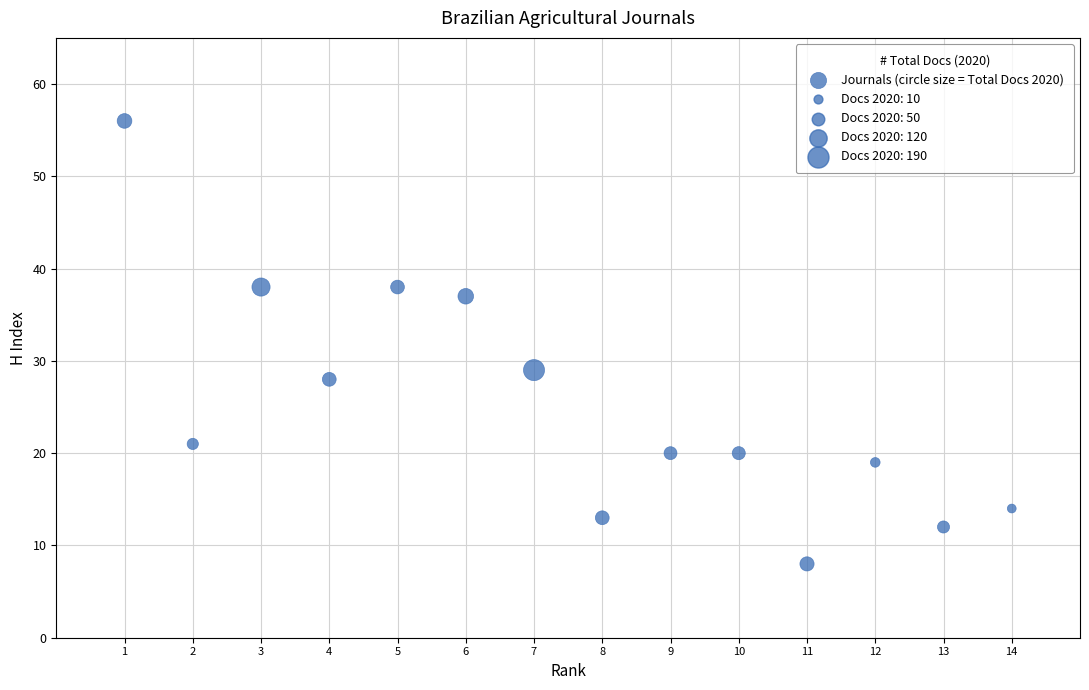

What is the range of Y values (max minus min)?

48